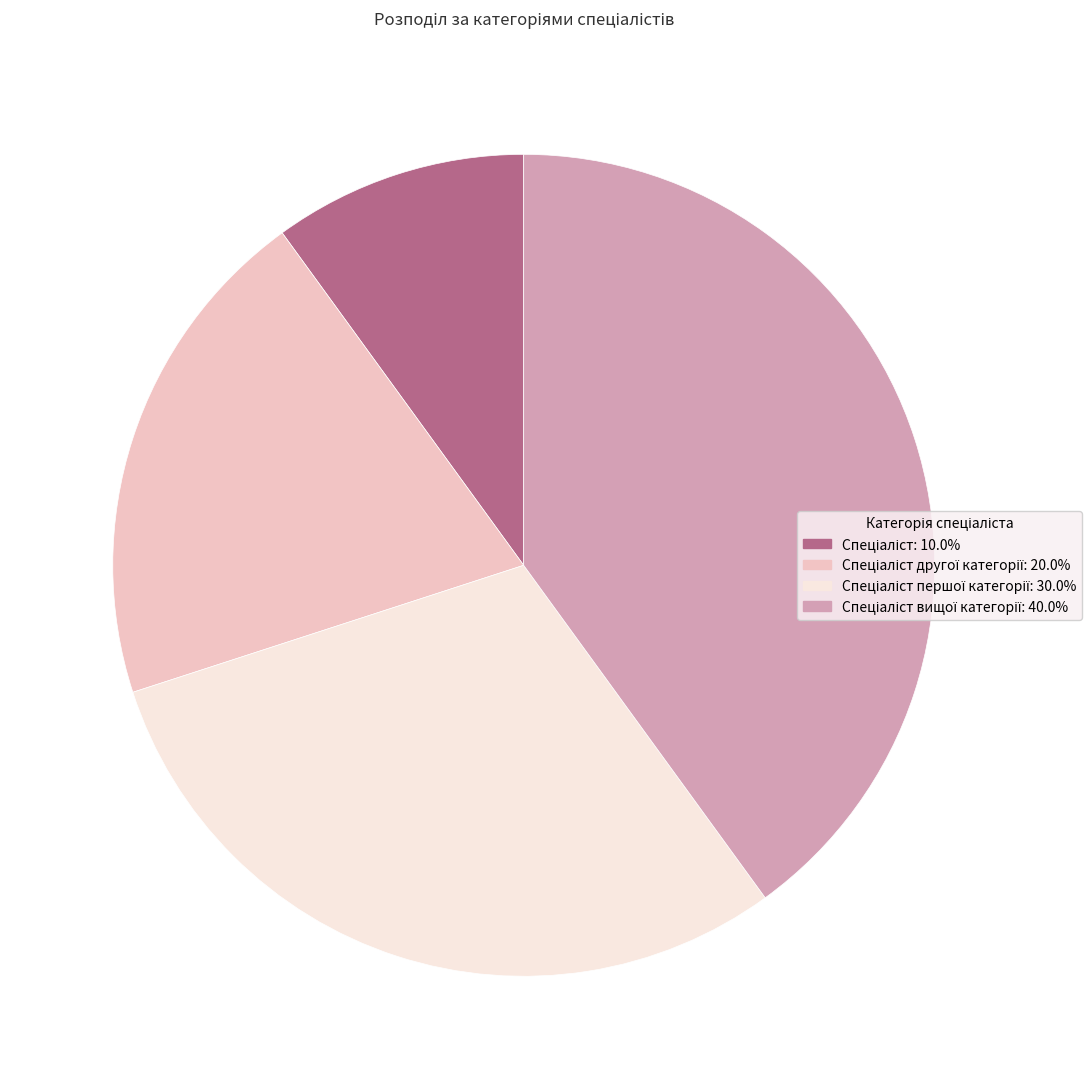

Does any single category account for the majority?

No